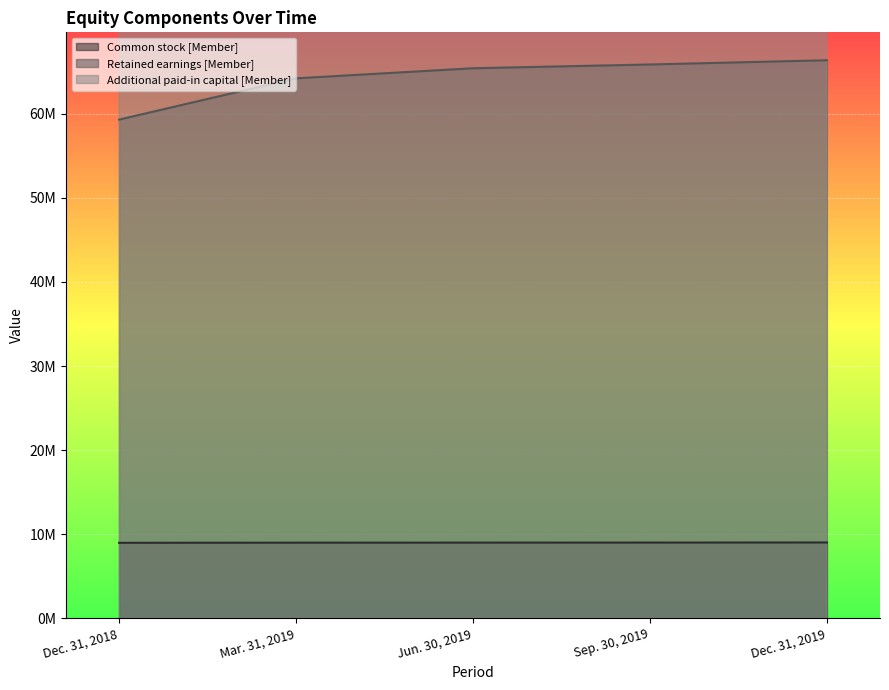

What is the value of the Common stock [Member] point at the 1st from the left?

8989744